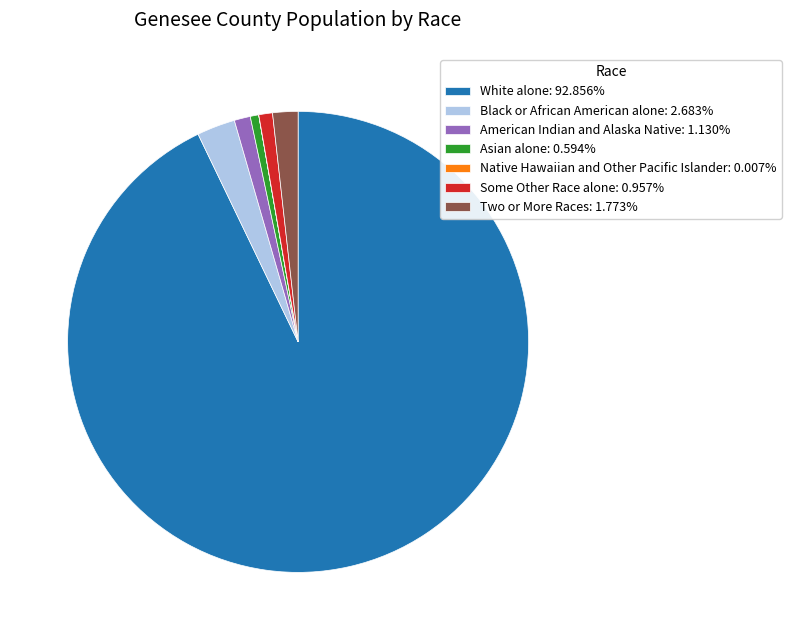

Is there any slice that represents more than half of the pie?

Yes